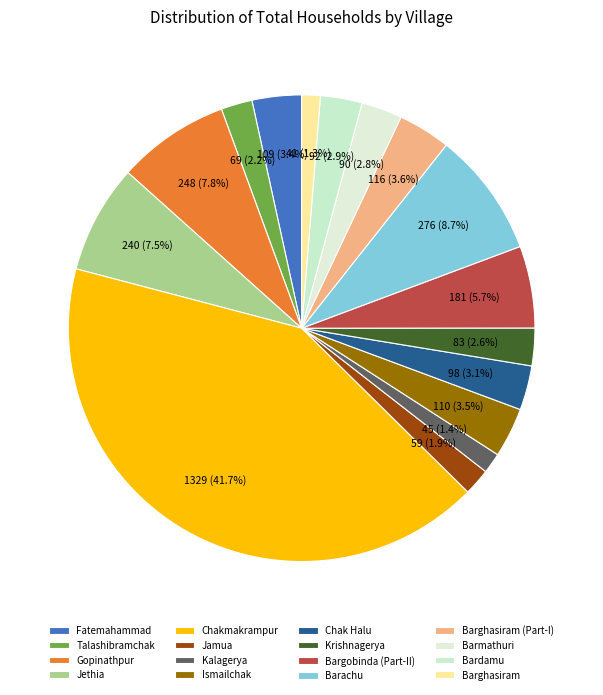

To the nearest percent, what percentage of the pie is Chak Halu?

3%